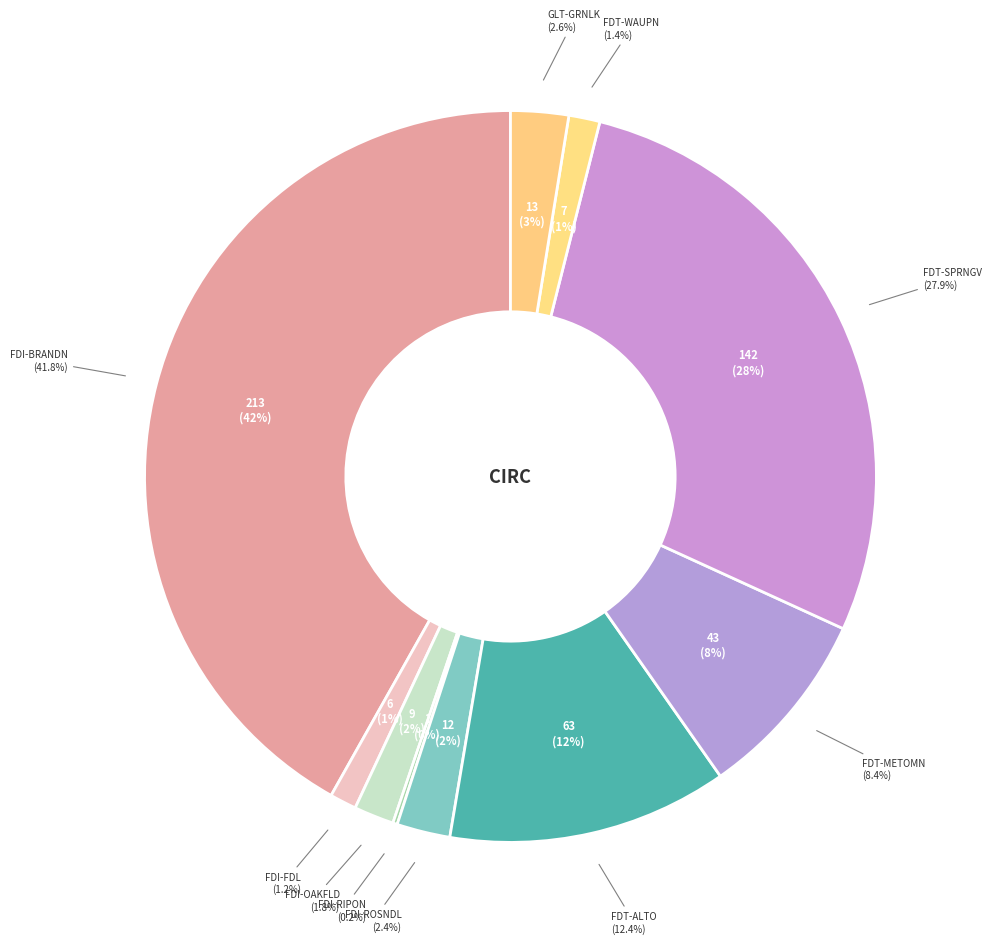

Is FDI-ROSNDL the majority of the pie?

No